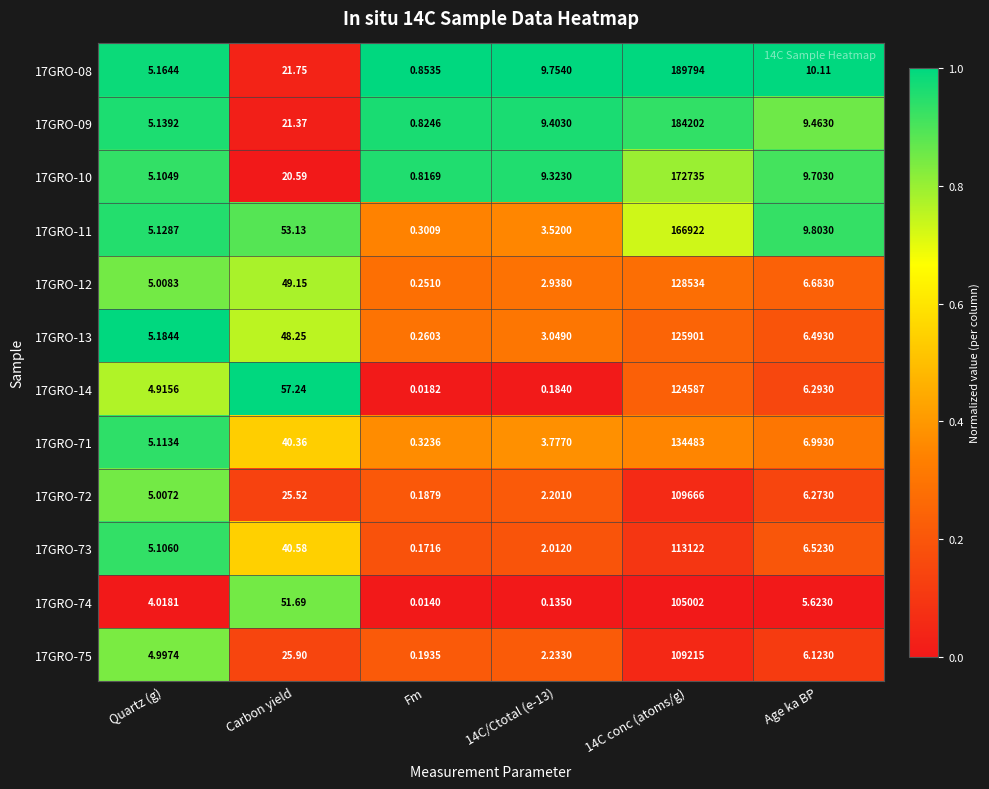

At which category does the chart reach its peak across all series?

14C conc (atoms/g)